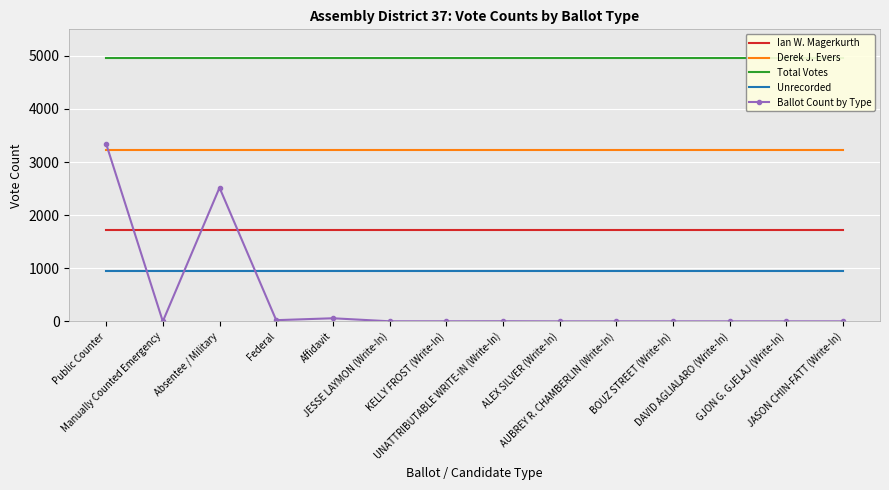

True or false: Total Votes and Unrecorded intersect in this chart.

False